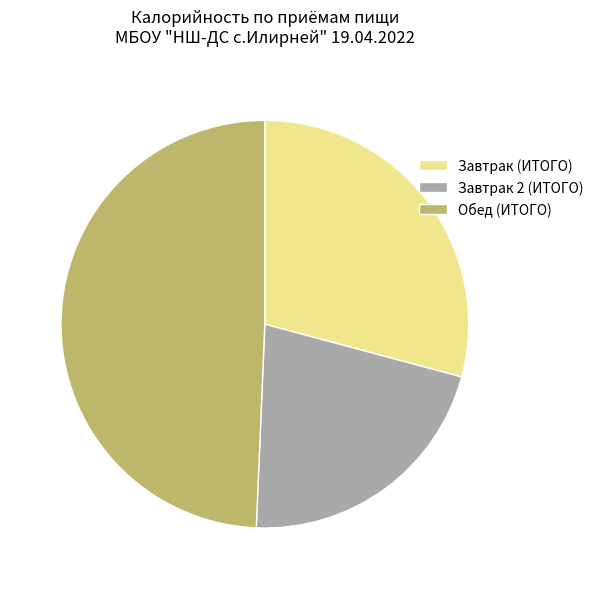

What is the largest slice in the pie chart?

Обед (ИТОГО)